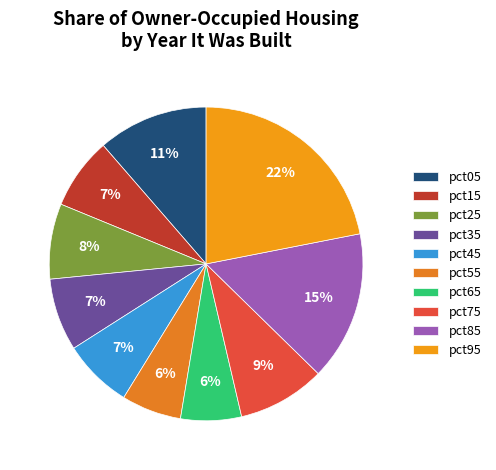

To the nearest percent, what portion does pct45 represent?

7%